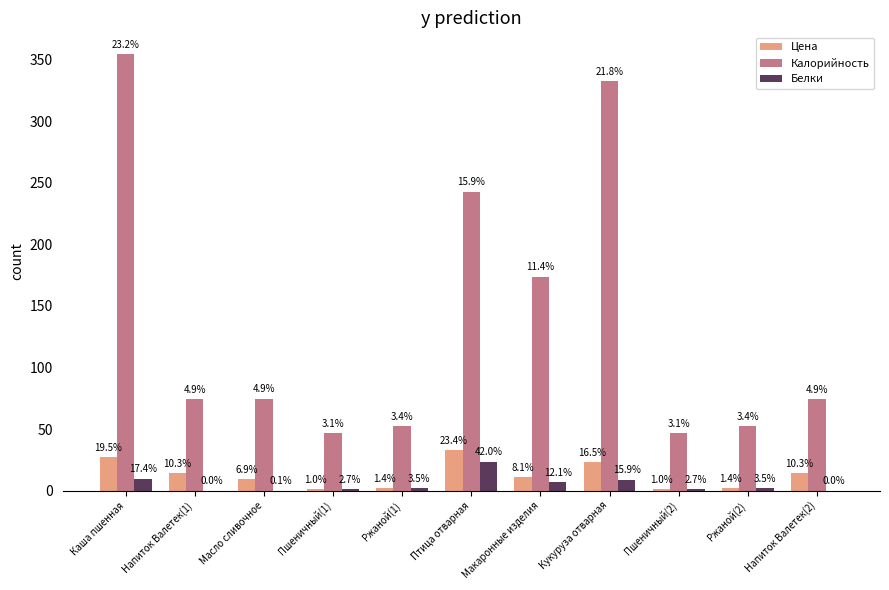

What is the label of the 5th bar from the right?

Макаронные изделия